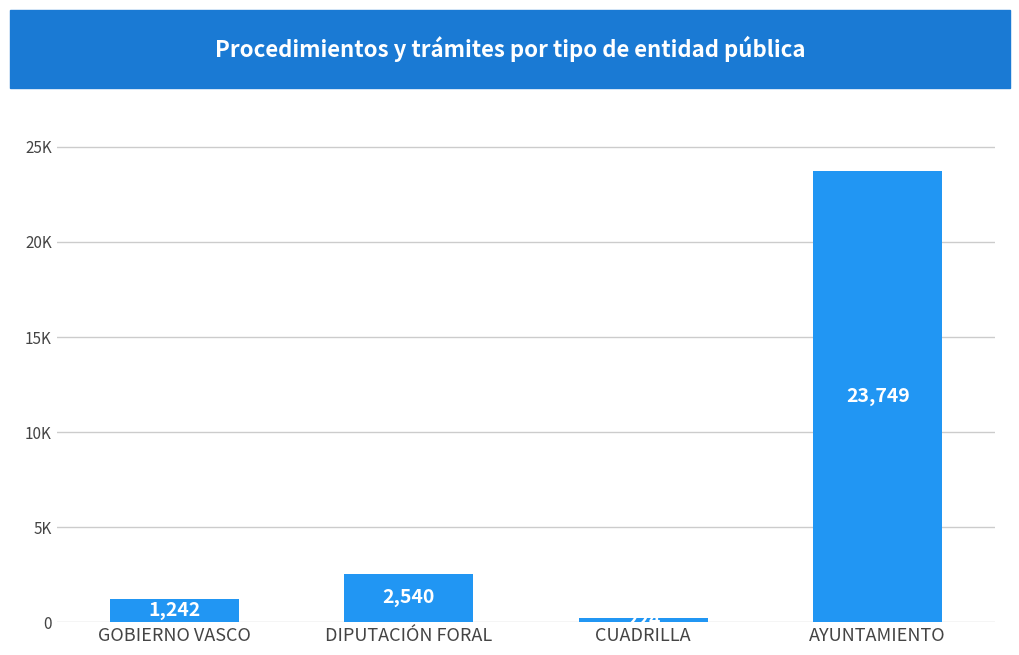

What is the ratio of the value at DIPUTACIÓN FORAL to the value at GOBIERNO VASCO?

2.0